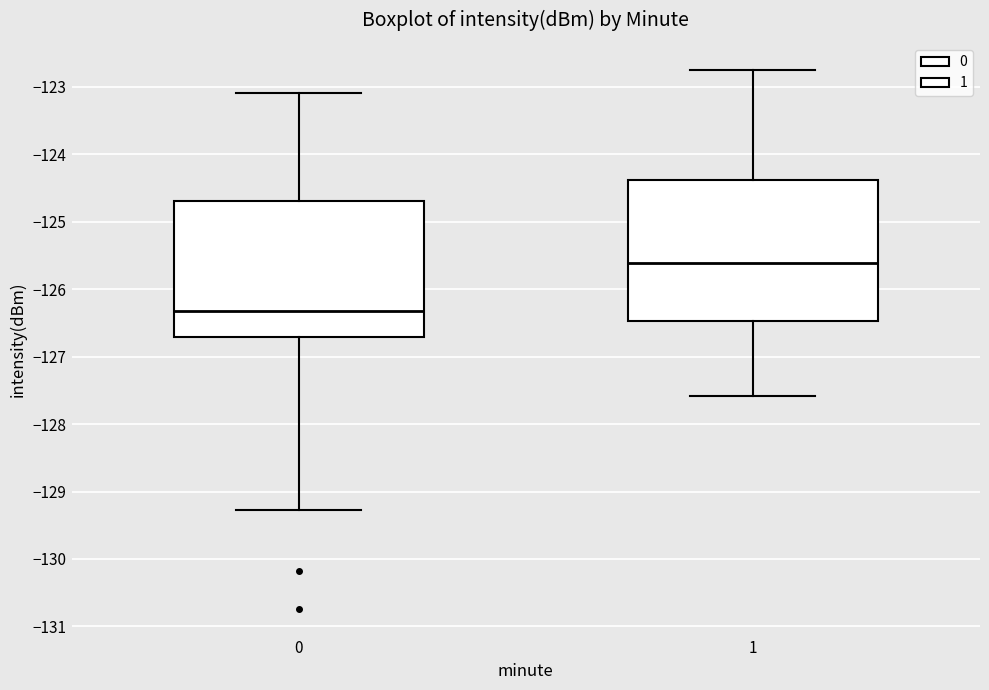

Where does the median line of the box at x = 1 sit on the y-axis? The values are not printed on the chart, so give them approximately, as read against the axis.

-125.6